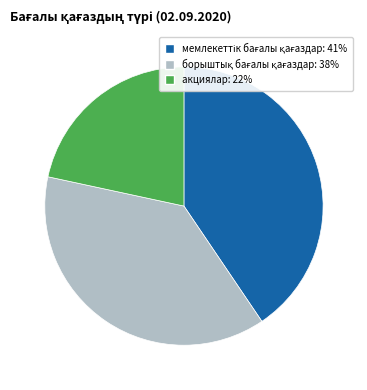

Is there any slice that represents more than half of the pie?

No